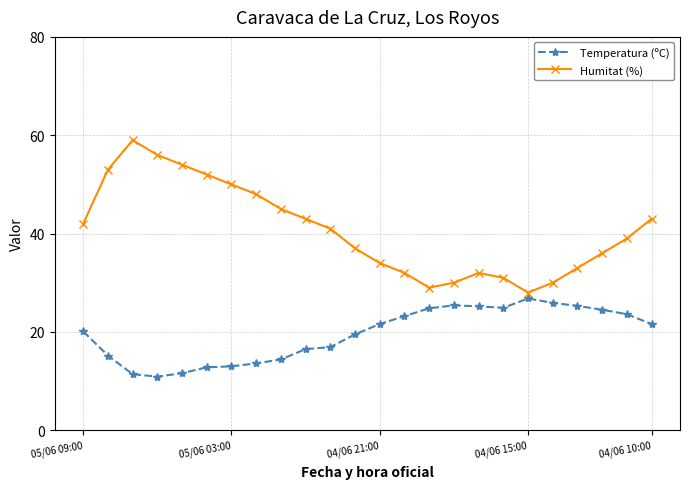

What is the maximum value shown in the chart?

59.0